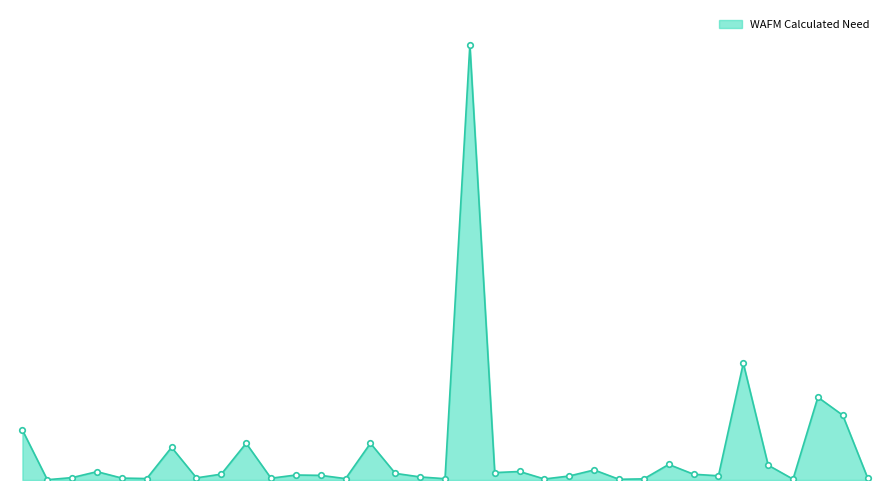

Reading right to left, extract all data points from this chart.

3952945.4	116609119.5	148941934.9	1548909.3	26685022.1	210173824.4	7599776.5	10386822.8	28026310.2	2061574.6	1279449.4	18090994.1	7231739.4	1805697.3	15317859.9	13312565.9	782911051.9	2332823.2	5522042.7	11937680.6	66131987.6	2499943.2	8363979.7	8993983.1	3222233.9	66190563.7	10536589.4	3822120.7	58792179.7	2635566.8	3434243.6	15020326.1	4318194.0	513054.3	89736951.4